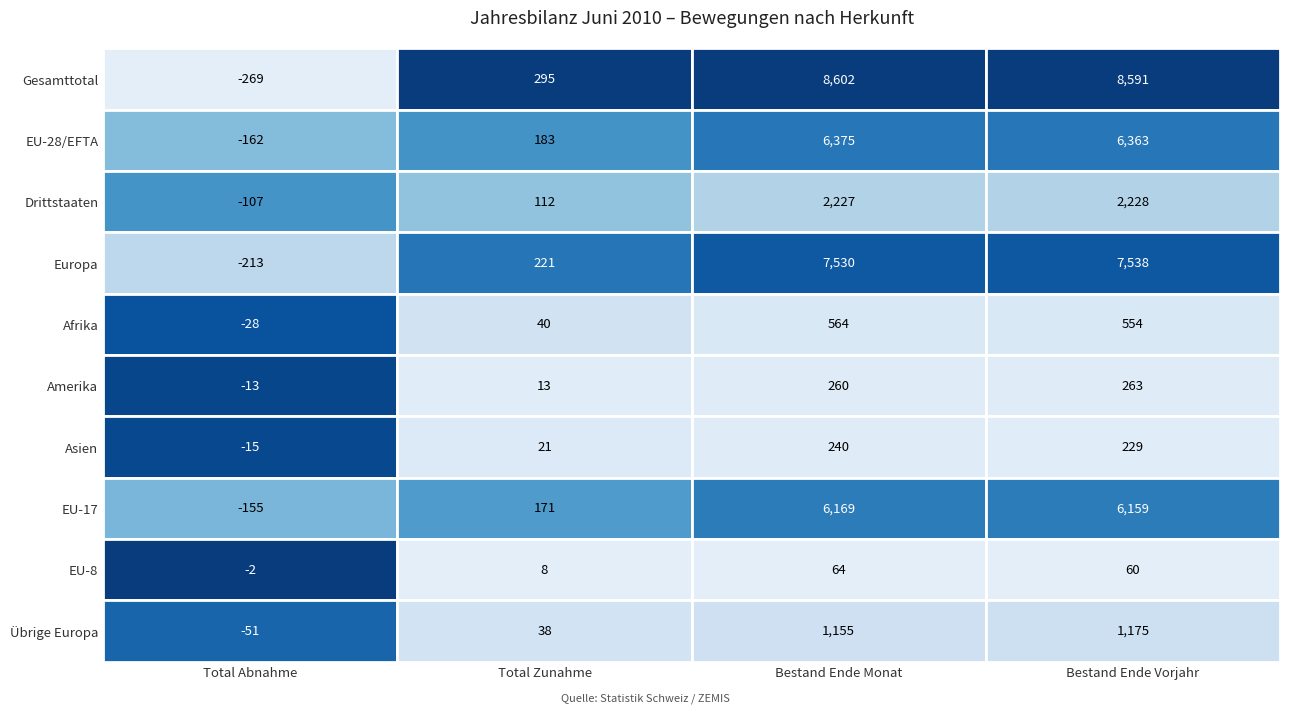

Reading left to right, list all the values displayed in this chart.

Gesamttotal: Total Abnahme=-269	Total Zunahme=295	Bestand Ende Monat=8602	Bestand Ende Vorjahr=8591
EU-28/EFTA: Total Abnahme=-162	Total Zunahme=183	Bestand Ende Monat=6375	Bestand Ende Vorjahr=6363
Drittstaaten: Total Abnahme=-107	Total Zunahme=112	Bestand Ende Monat=2227	Bestand Ende Vorjahr=2228
Europa: Total Abnahme=-213	Total Zunahme=221	Bestand Ende Monat=7530	Bestand Ende Vorjahr=7538
Afrika: Total Abnahme=-28	Total Zunahme=40	Bestand Ende Monat=564	Bestand Ende Vorjahr=554
Amerika: Total Abnahme=-13	Total Zunahme=13	Bestand Ende Monat=260	Bestand Ende Vorjahr=263
Asien: Total Abnahme=-15	Total Zunahme=21	Bestand Ende Monat=240	Bestand Ende Vorjahr=229
EU-17: Total Abnahme=-155	Total Zunahme=171	Bestand Ende Monat=6169	Bestand Ende Vorjahr=6159
EU-8: Total Abnahme=-2	Total Zunahme=8	Bestand Ende Monat=64	Bestand Ende Vorjahr=60
Übrige Europa: Total Abnahme=-51	Total Zunahme=38	Bestand Ende Monat=1155	Bestand Ende Vorjahr=1175